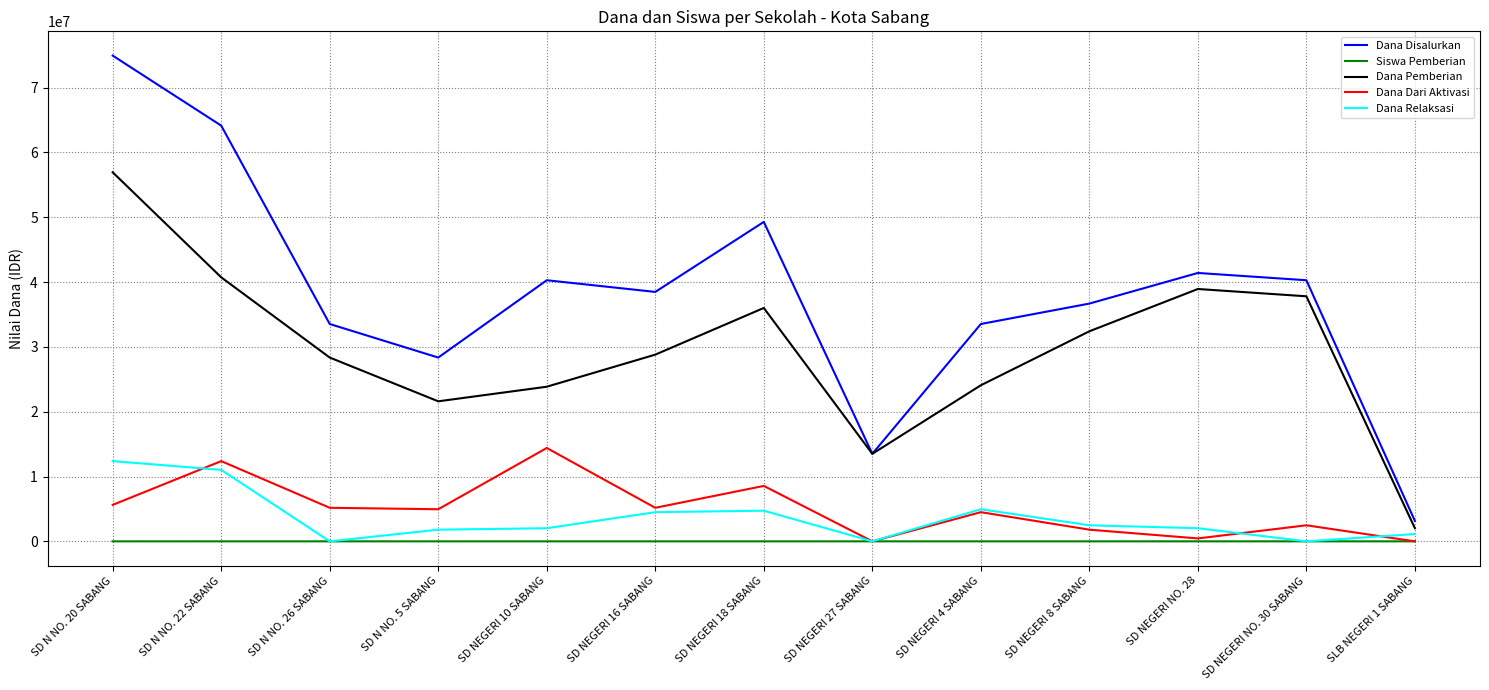

The value of Dana Pemberian at SD N NO. 5 SABANG is 29168129. True or false?

False